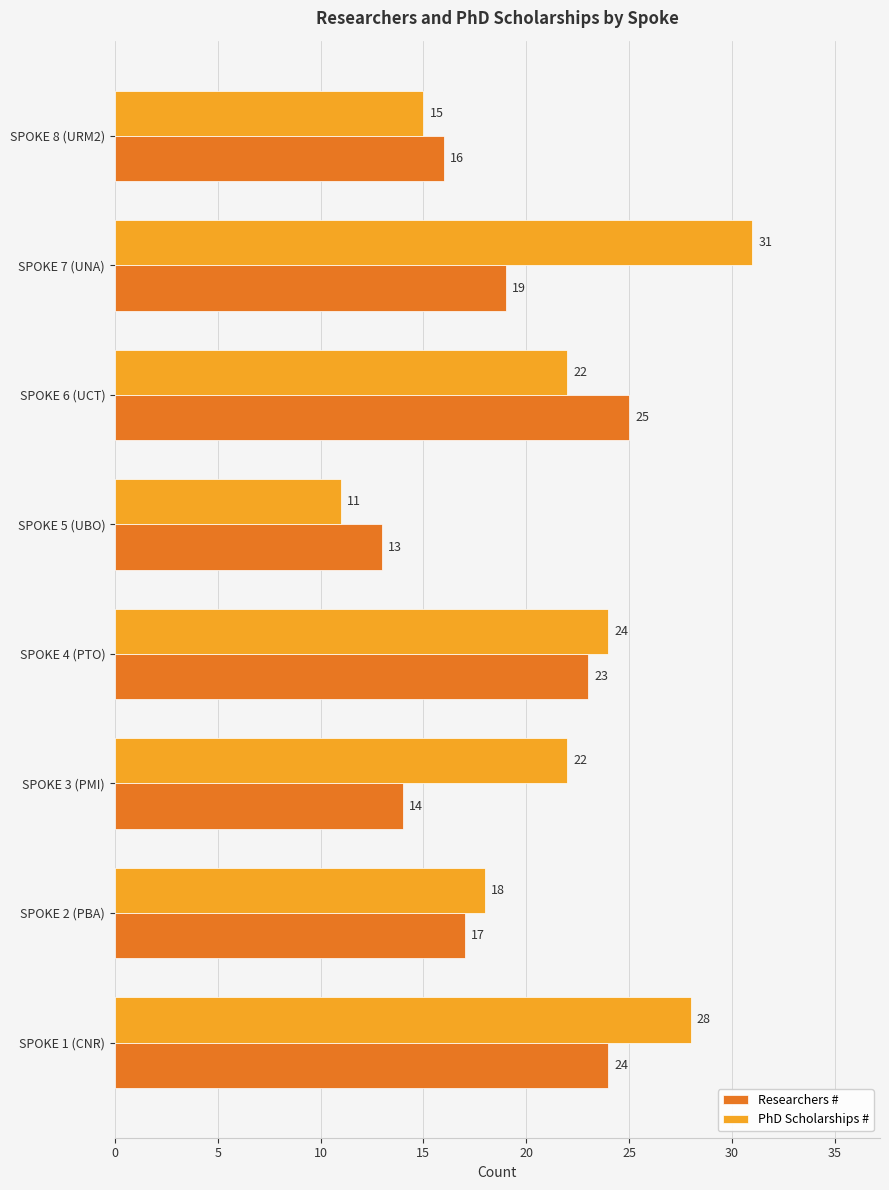

The Researchers # series shows 25 at SPOKE 6 (UCT). True or false?

True